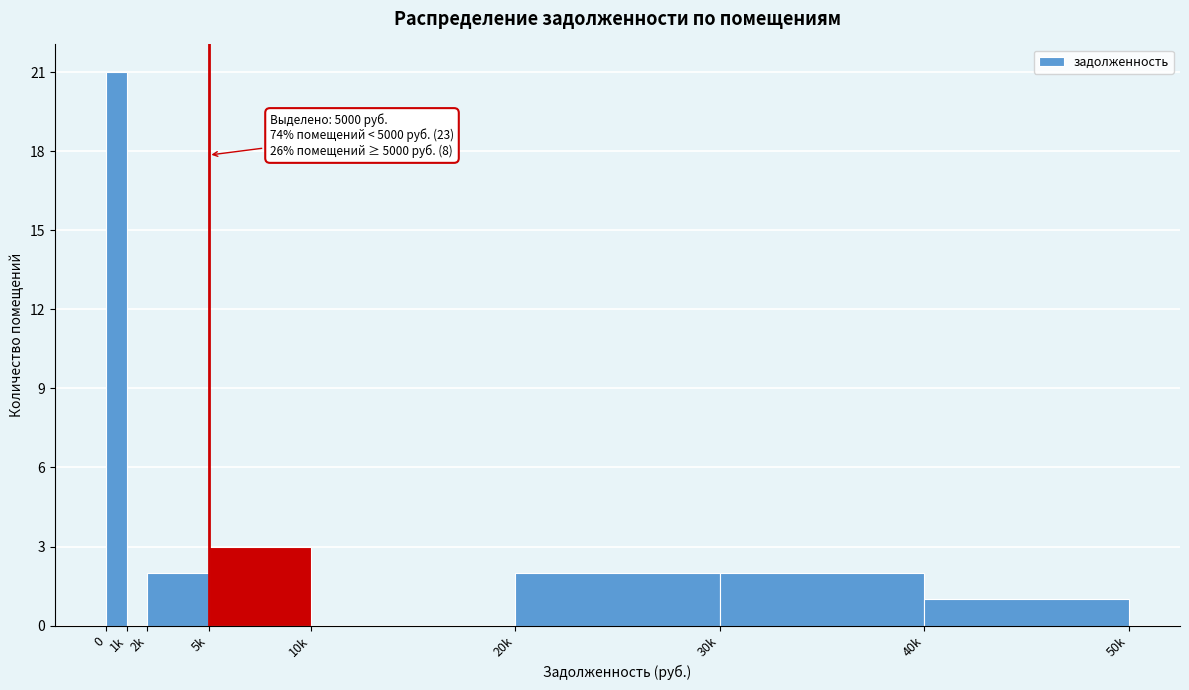

Reading left to right, extract all data points from this chart.

0=21	1k=0	2k=2	5k=3	10k=0	20k=2	30k=2	40k=1